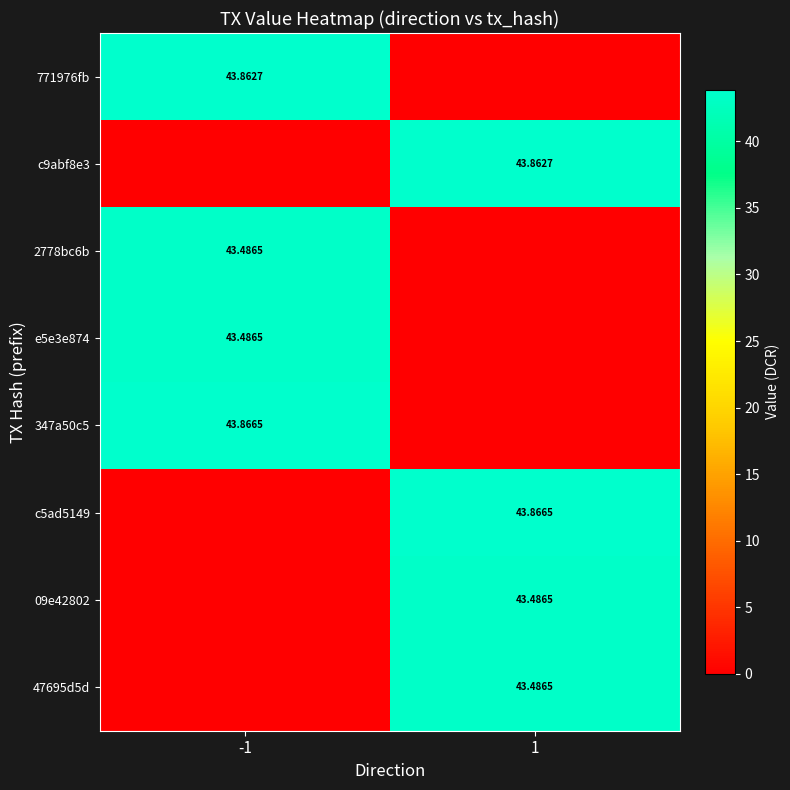

What is the maximum value for 09e42802?

43.5